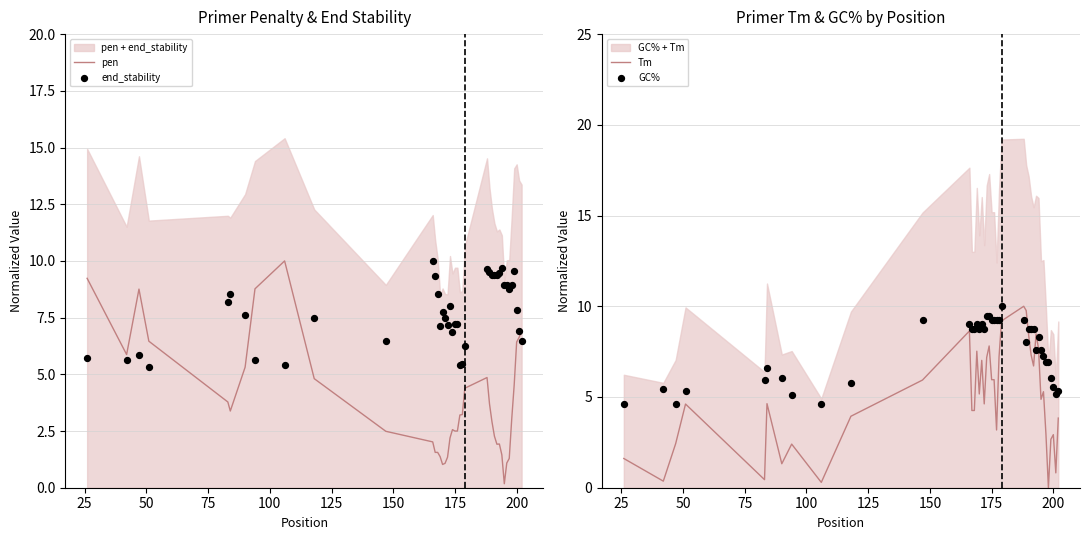

Which series contains the highest Y value?

pen